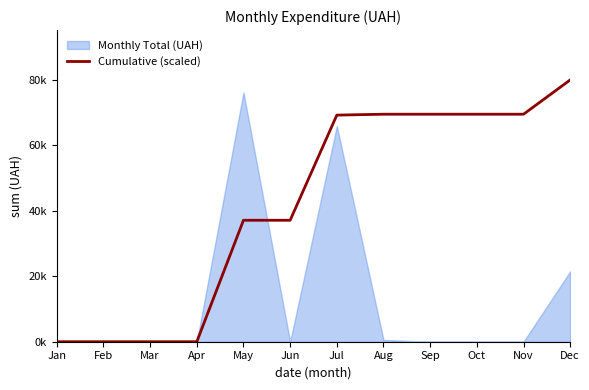

What is the ratio of the value at Aug to the value at Jun?

1.9